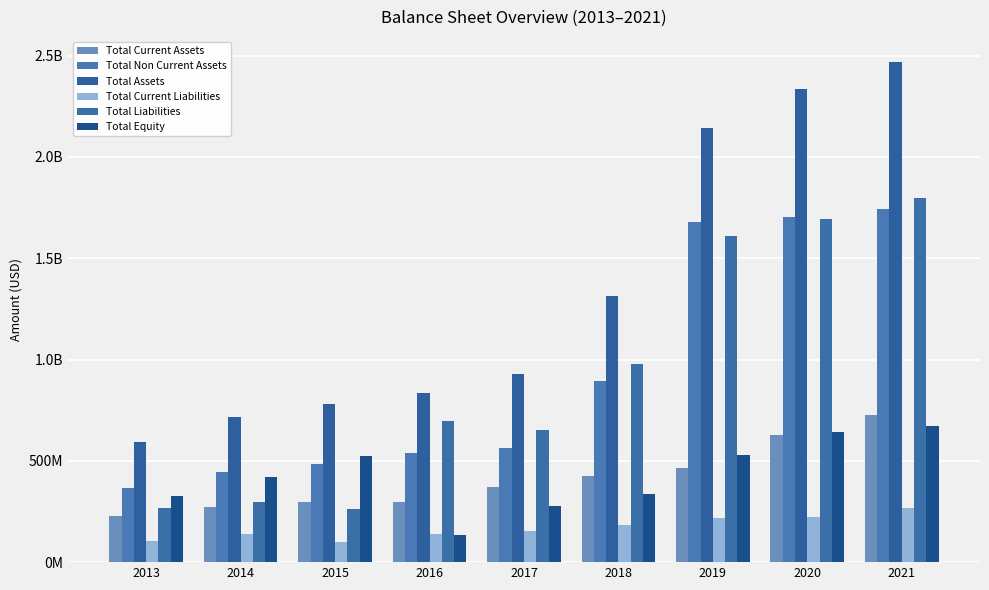

What is the value of the Total Assets bar at the 3rd from the left?

782000000